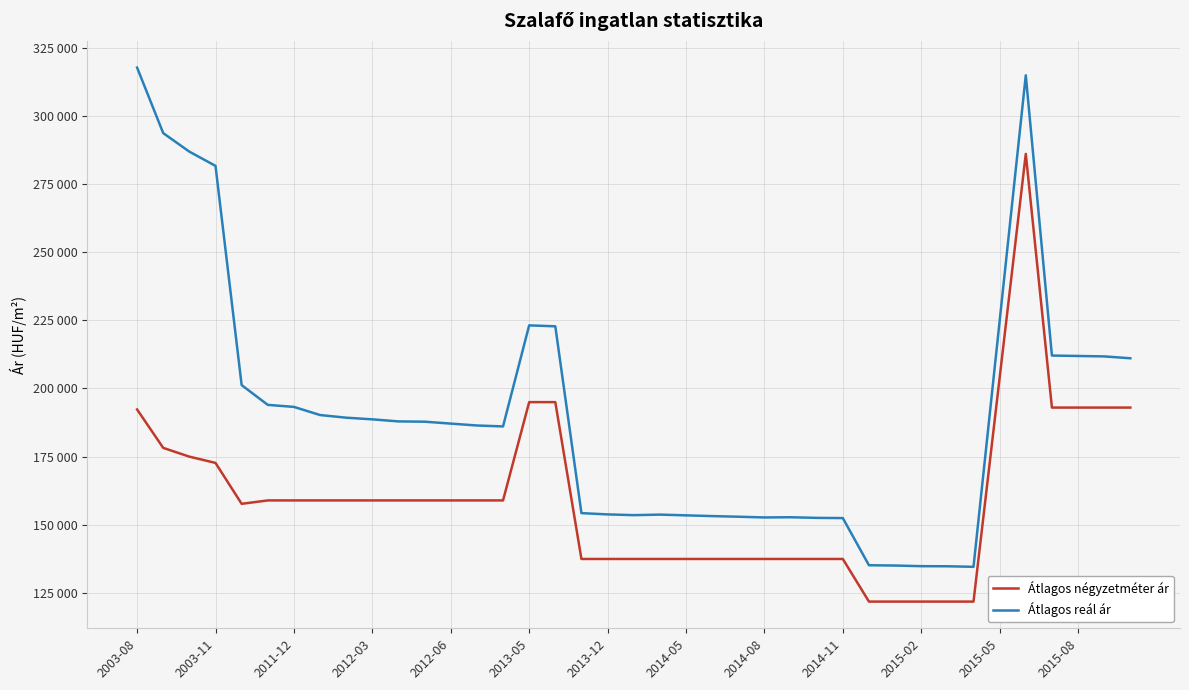

True or false: Átlagos négyzetméter ár and Átlagos reál ár cross at least once.

False